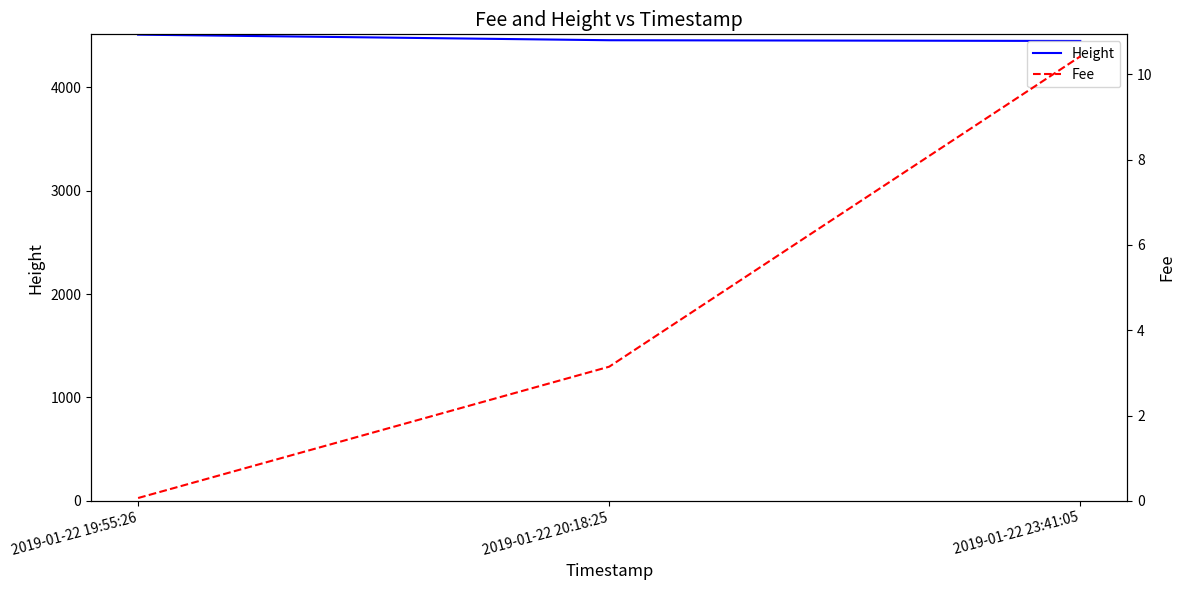

What position from the left is 2019-01-22 23:41:05?

3